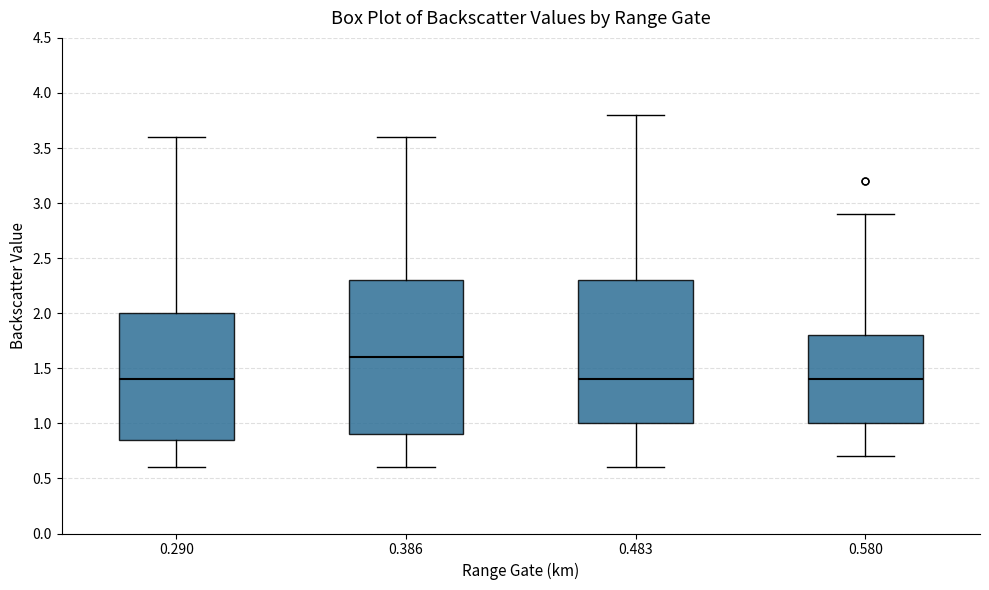

Reading left to right, read every box against the y-axis: the position of its median line, the range the box covers, and the ends of its whiskers. The values are not printed on the chart, so give them approximately, as read against the axis.

0.290: median 1.40, box 0.85 to 2.00, whiskers 0.60 to 3.60
0.386: median 1.60, box 0.90 to 2.30, whiskers 0.60 to 3.60
0.483: median 1.40, box 1.00 to 2.30, whiskers 0.60 to 3.80
0.580: median 1.40, box 1.00 to 1.80, whiskers 0.70 to 2.90